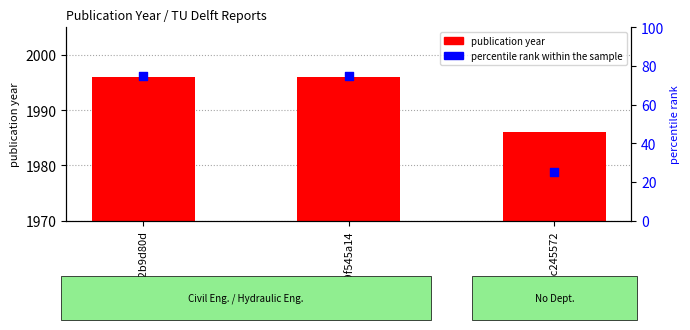

Which series has the widest spread of Y values?

percentile rank within the sample